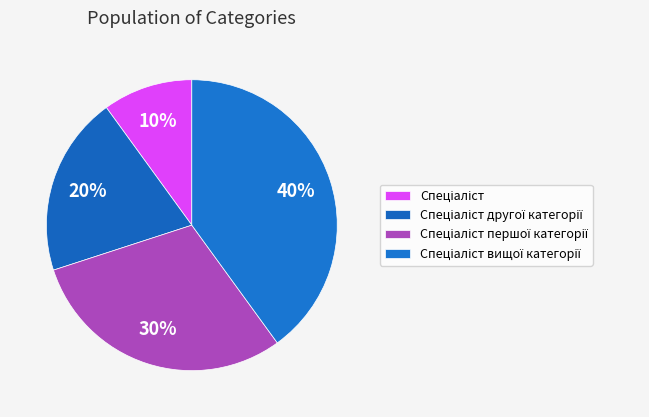

Which category has the smallest portion of the pie?

Спеціаліст